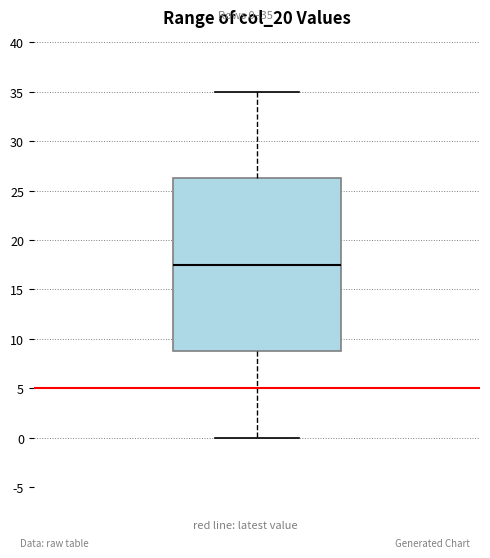

Read this box plot against the y-axis: the position of the median line, the range covered by the box, and the ends of both whiskers. The values are not printed on the chart, so give them approximately, as read against the axis.

median 17.5, box 9.0 to 26.5, whiskers 0.0 to 35.0